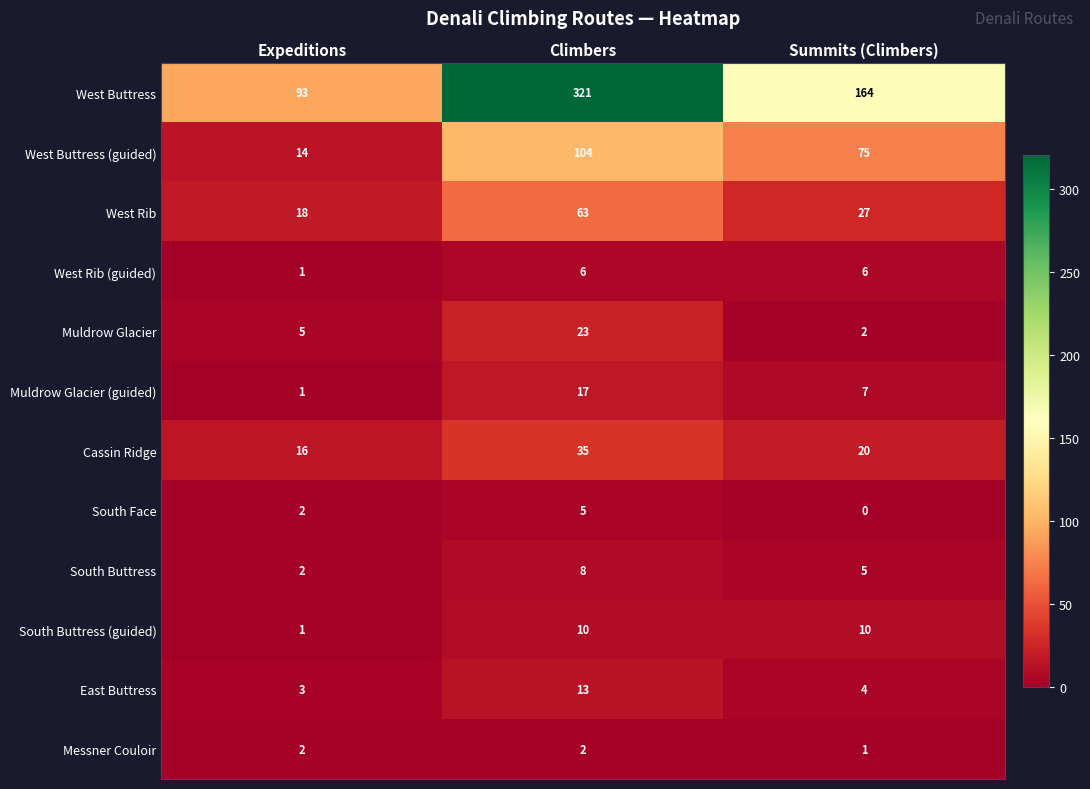

The Muldrow Glacier (guided) series shows 1 at Expeditions. True or false?

True